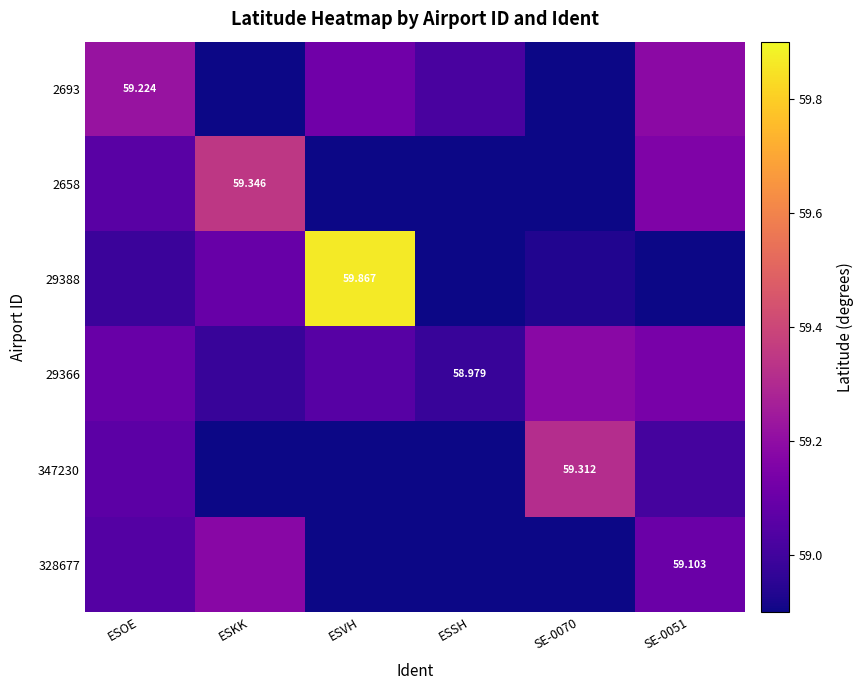

Which has a higher value, SE-0070 or ESOE?

ESOE